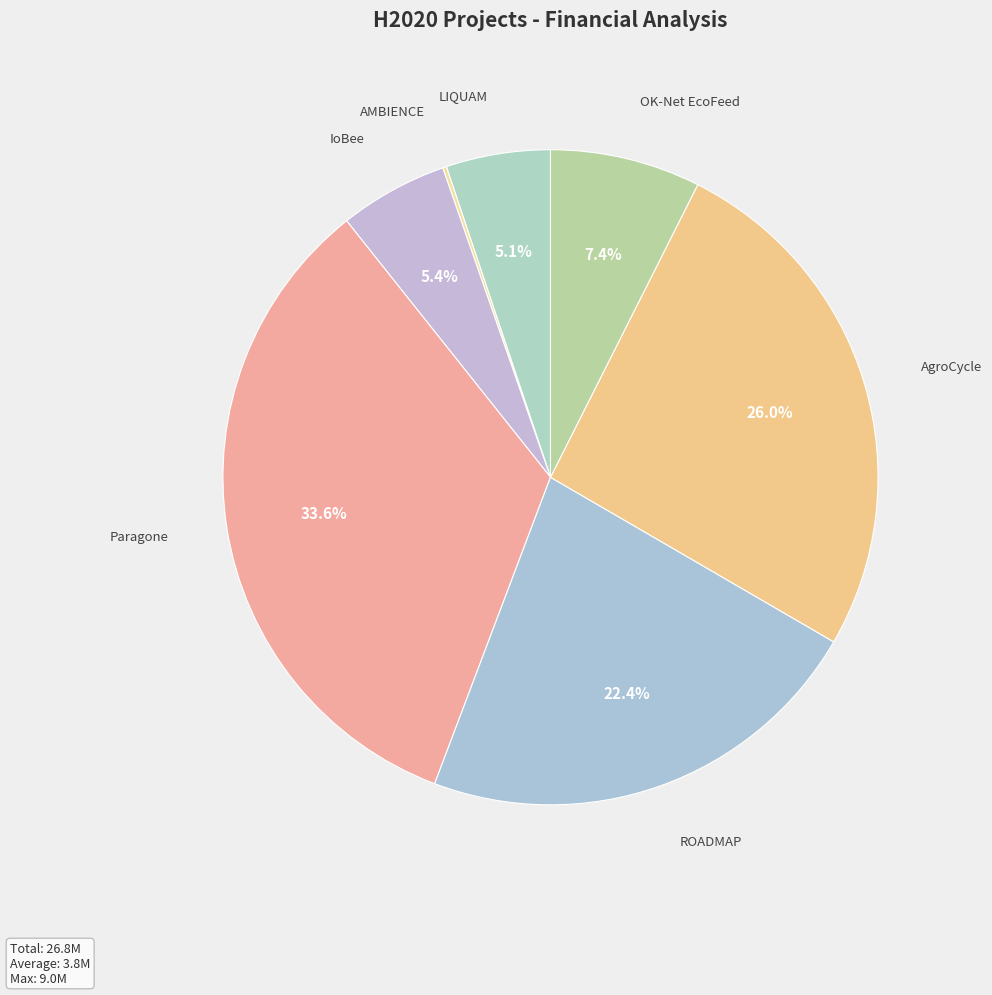

Is LIQUAM the majority of the pie?

No